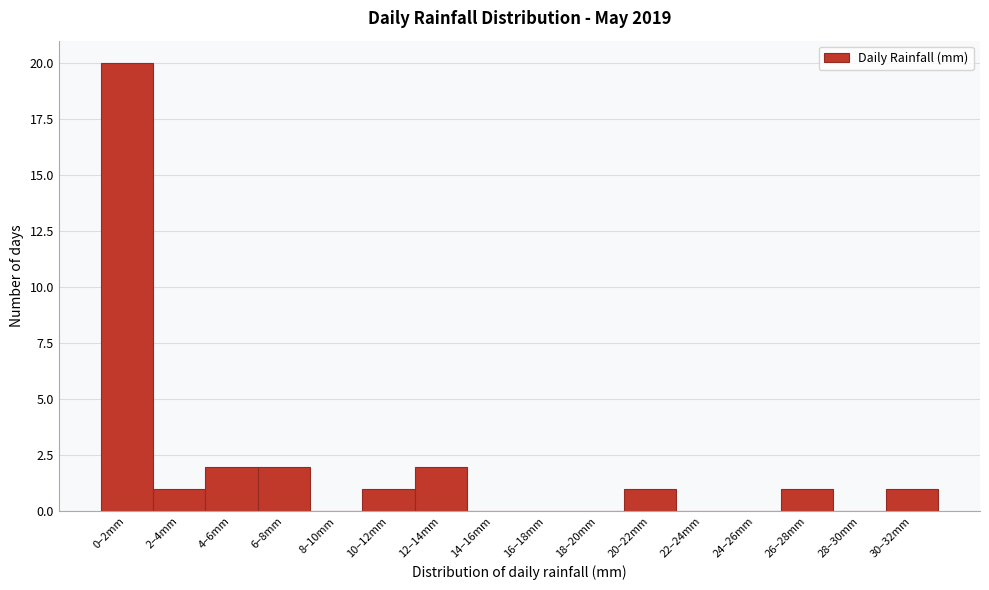

Reading left to right, extract all data points from this chart.

0–2mm=20	2–4mm=1	4–6mm=2	6–8mm=2	8–10mm=0	10–12mm=1	12–14mm=2	14–16mm=0	16–18mm=0	18–20mm=0	20–22mm=1	22–24mm=0	24–26mm=0	26–28mm=1	28–30mm=0	30–32mm=1